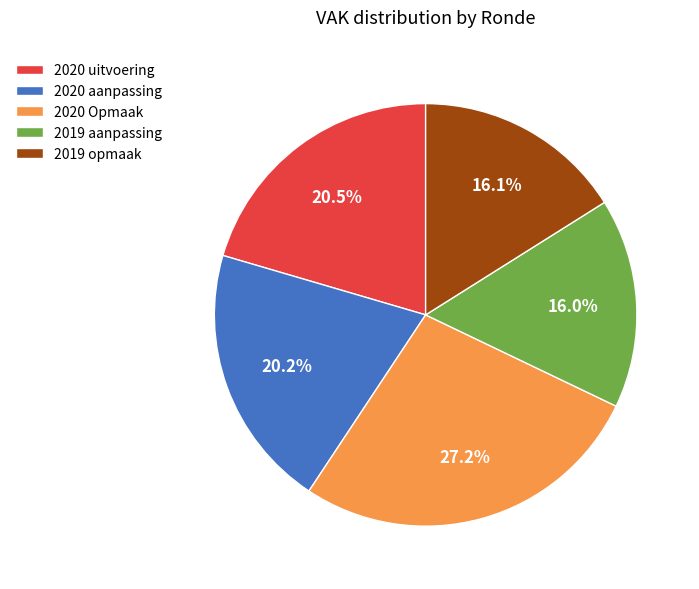

To the nearest percent, what portion does 2020 Opmaak represent?

27%